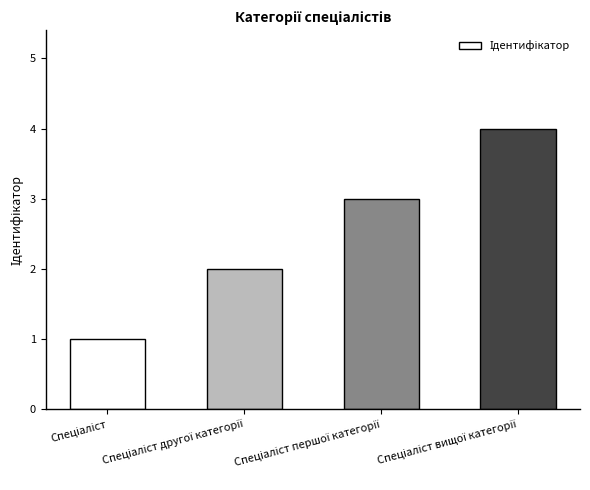

What is the greatest value displayed?

4